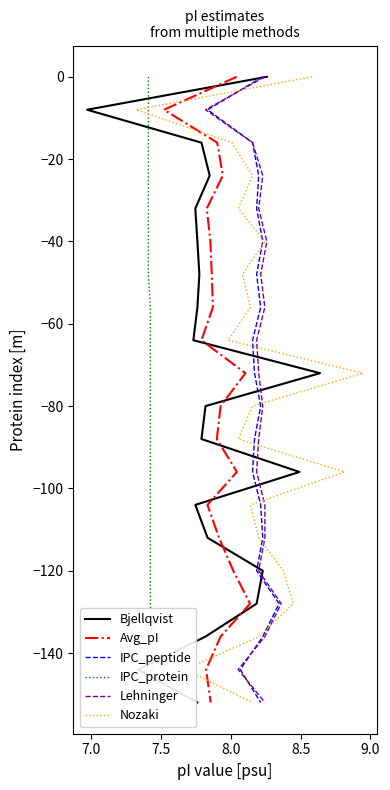

True or false: Nozaki and Bjellqvist cross at least once.

False